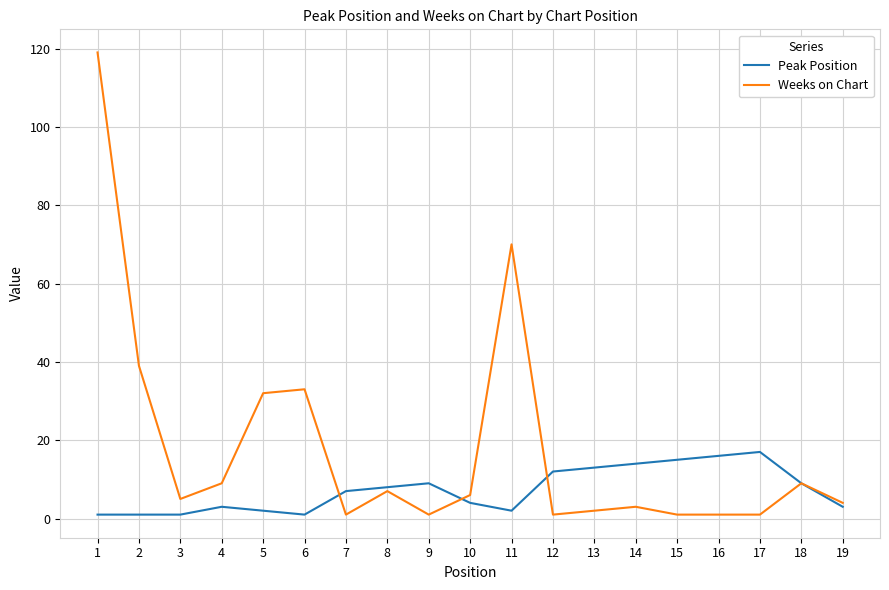

Which category has the highest value in the Weeks on Chart series?

1